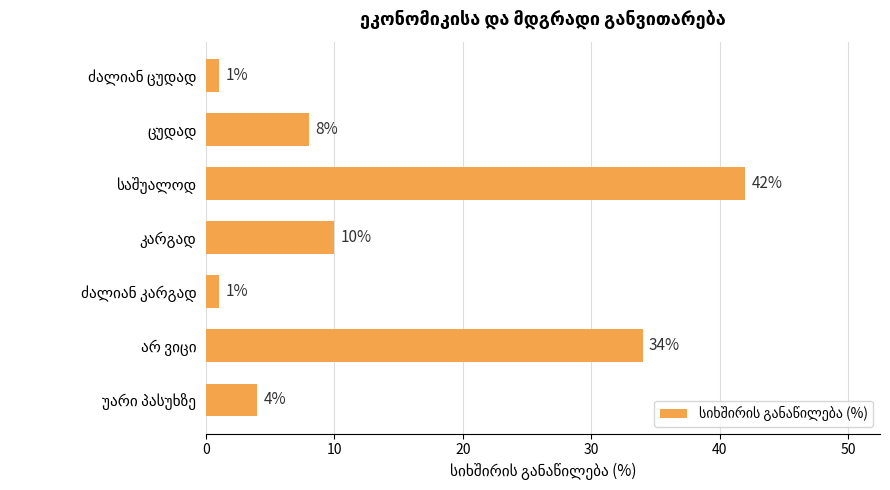

Reading bottom to top, list all the values displayed in this chart.

4	34	1	10	42	8	1